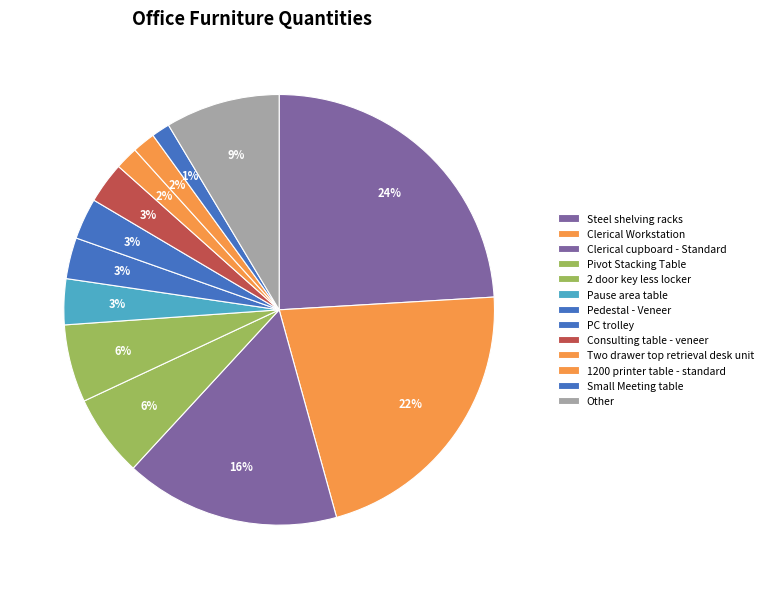

How many slices are in this pie chart?

13